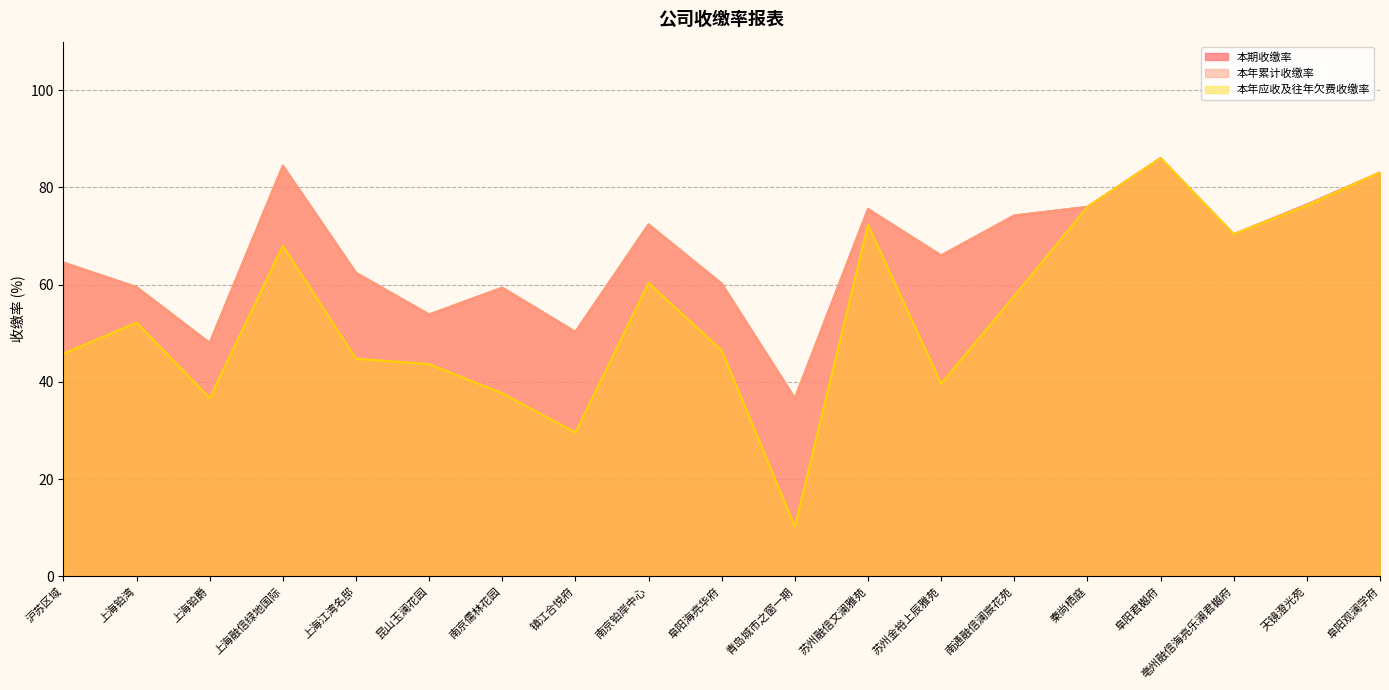

What is the average value of the 本年应收及往年欠费收缴率 series?

54.6